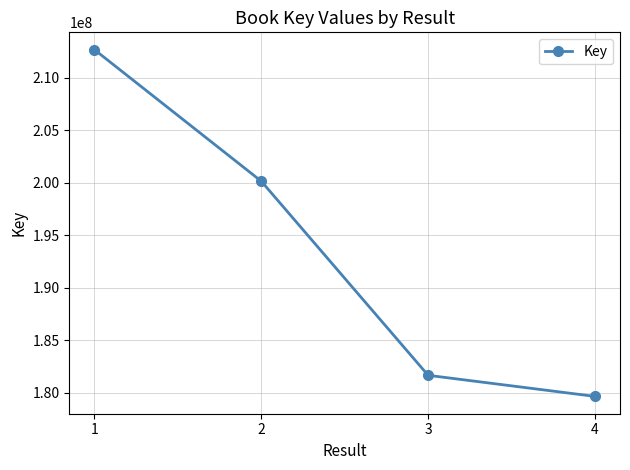

How many values are below 200124944?

2